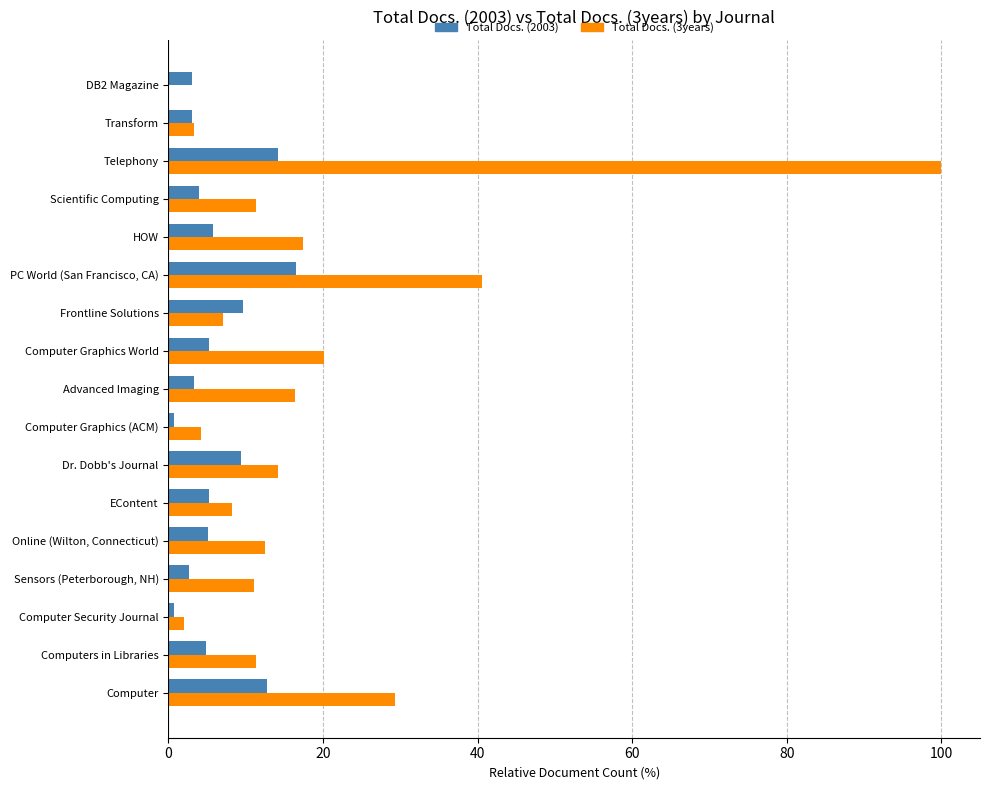

Which series changed the most between Computer and DB2 Magazine?

Total Docs. (3years)